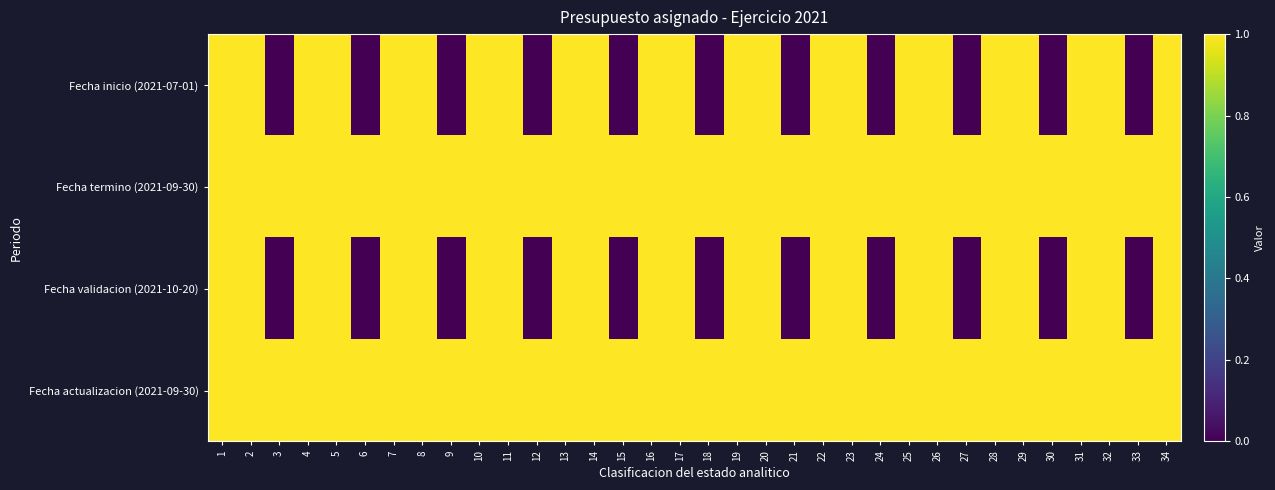

Between 11 and 18, which is larger?

11